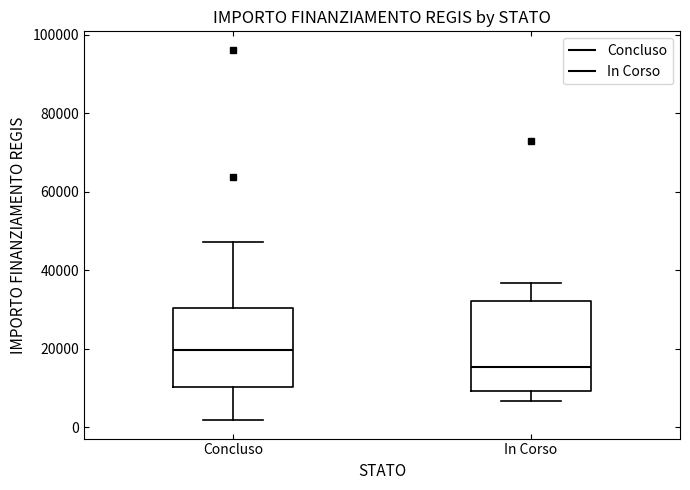

Which box is the tallest, from its lower edge to its upper edge?

In Corso